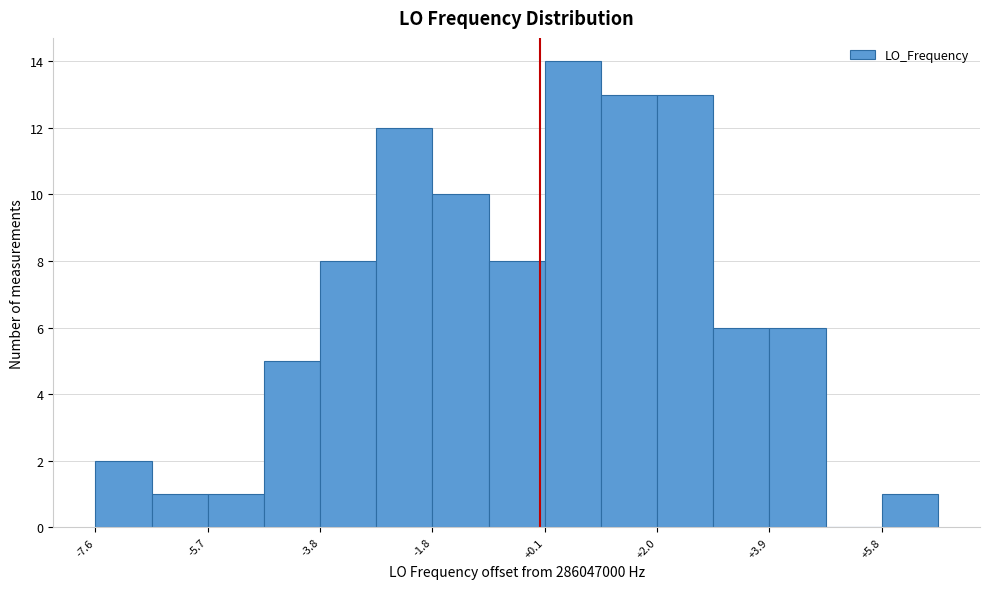

Over which range of the x-axis is the bar tallest?

0.0 to 1.0